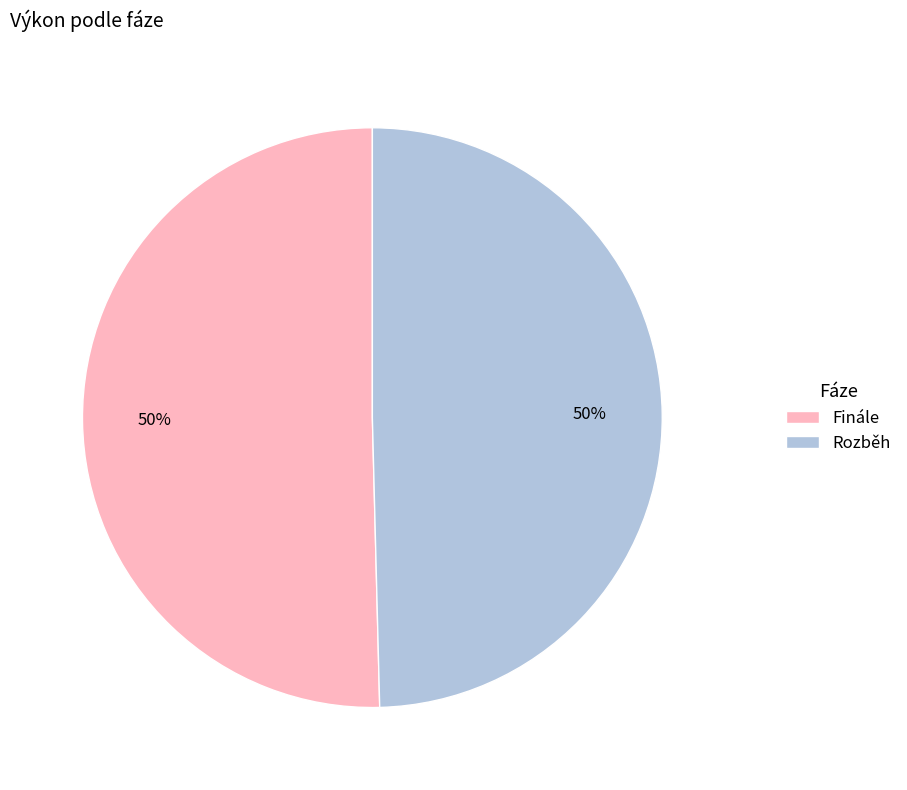

To the nearest percent, what percentage of the pie is Finále?

50%